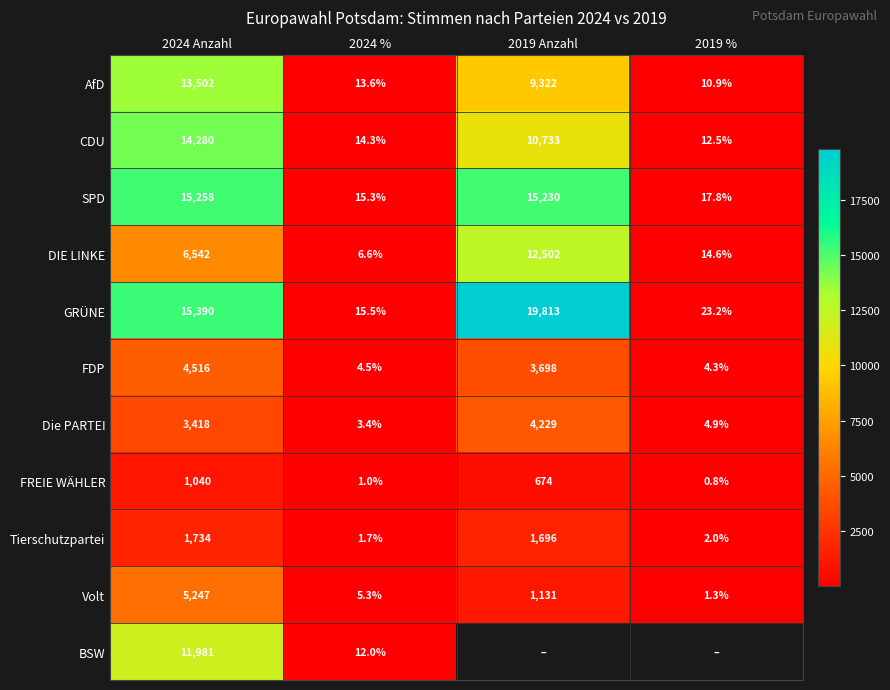

The Volt series shows 1.3 at 2019 %. True or false?

True